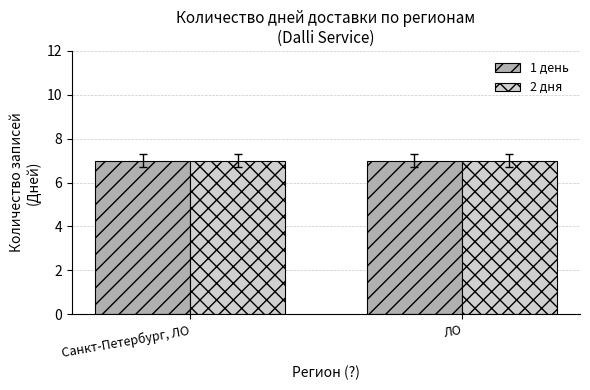

At which category does the chart reach its peak across all series?

Санкт-Петербург, ЛО